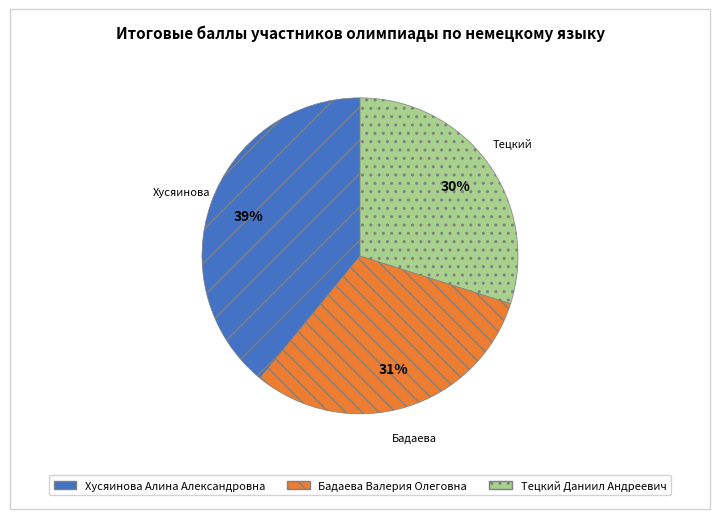

The Тецкий Даниил Андреевич slice represents 16% of the pie. True or false?

False